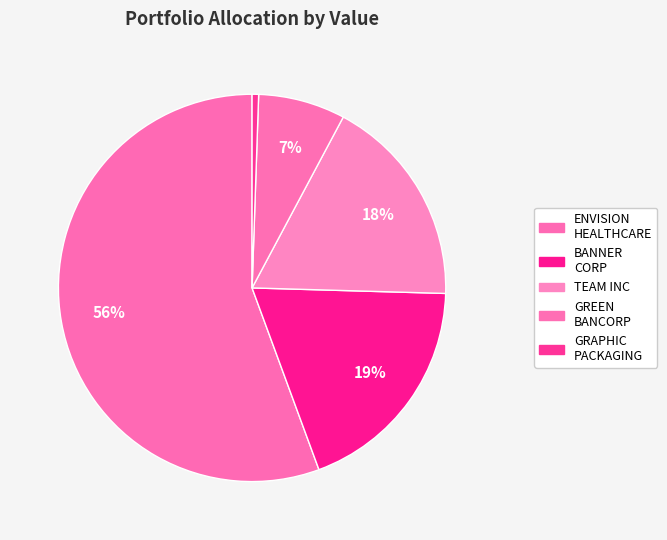

Count the number of slices in the pie.

5